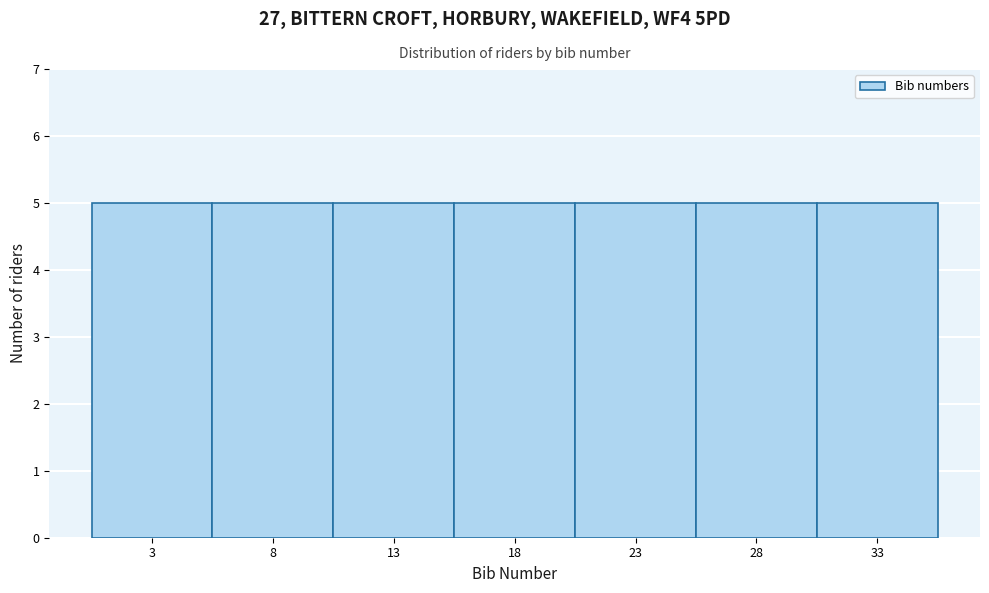

Reading left to right, transcribe this chart: for each bar, give the range it covers on the x-axis and its height. The values are not printed on the chart, so give them approximately, as read against the axis.

0.5 to 5.5: 5
5.5 to 10.5: 5
10.5 to 15.5: 5
15.5 to 20.5: 5
20.5 to 25.5: 5
25.5 to 30.5: 5
30.5 to 35.5: 5